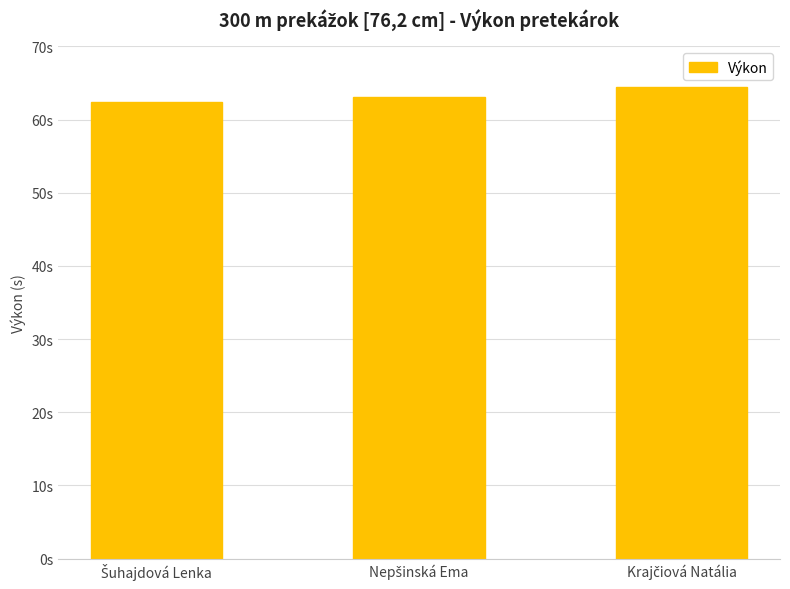

True or false: the data shows 33.6 at Nepšinská Ema.

False